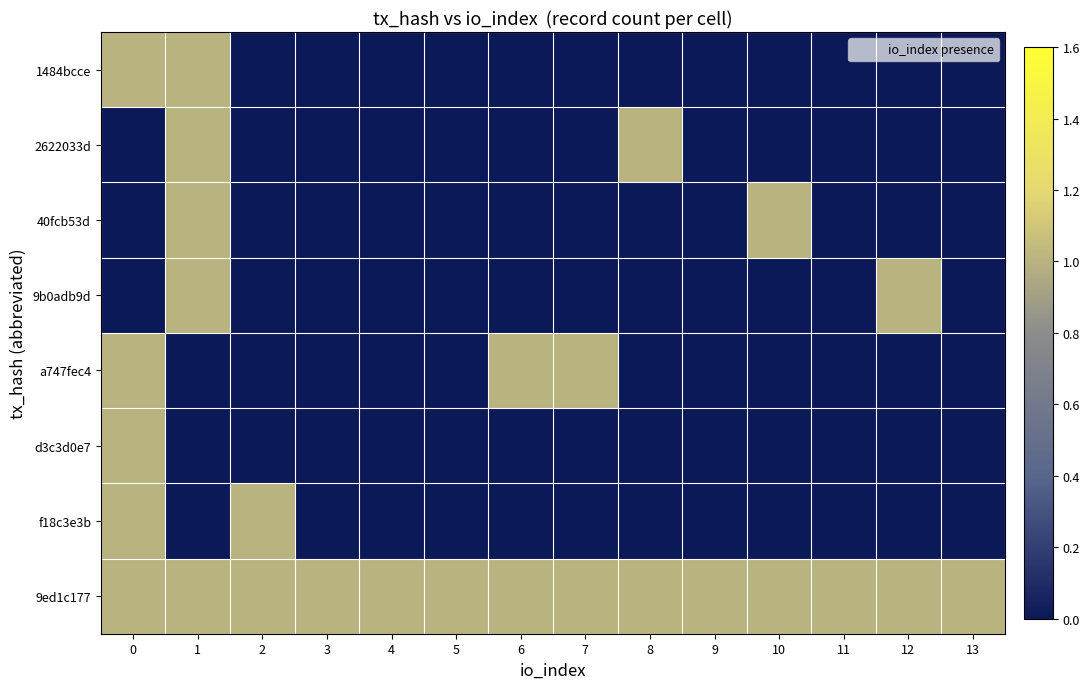

List the series in order of their peak value, highest first.

row_0, row_1, row_2, row_3, row_4, row_5, row_6, row_7